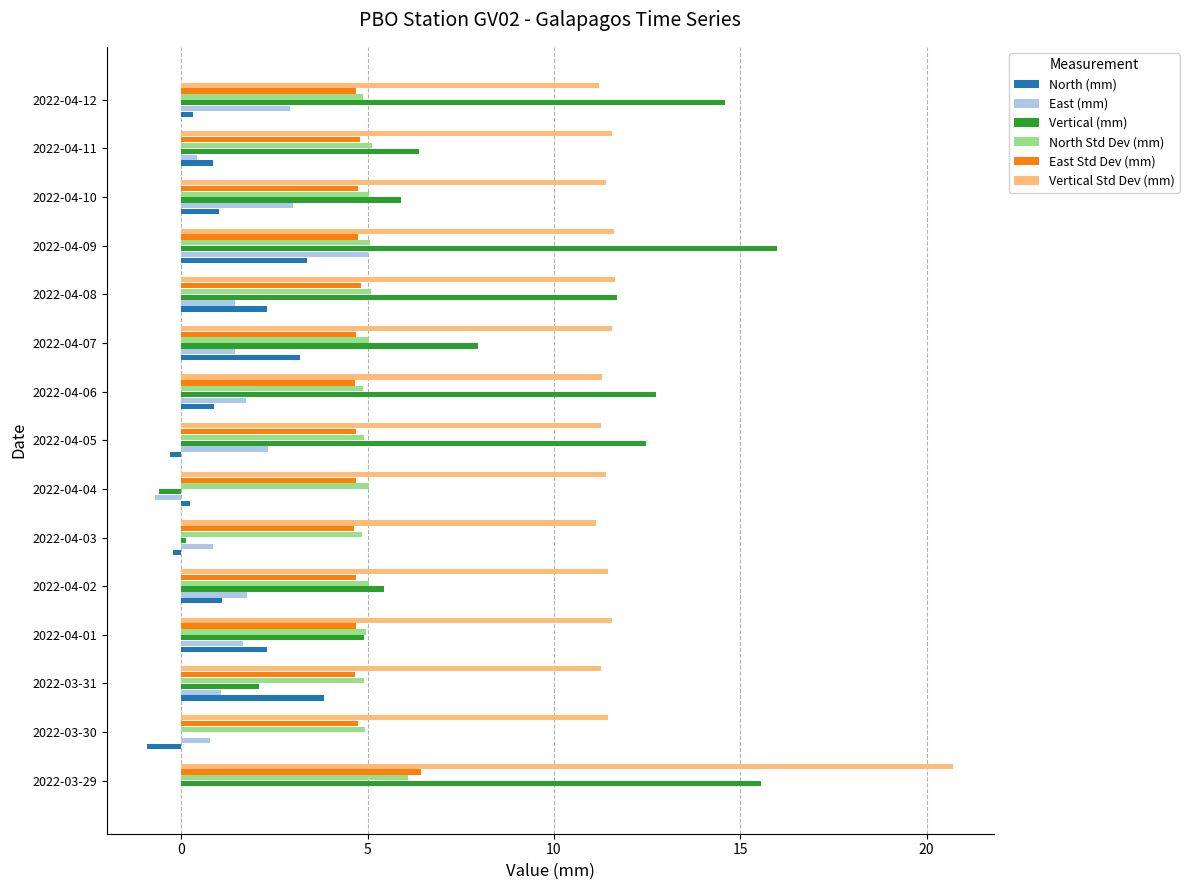

The Vertical (mm) series shows 8.2 at 2022-04-10. True or false?

False